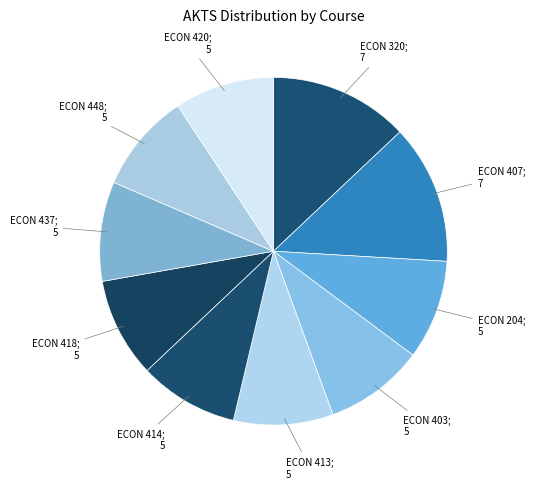

Count the number of slices in the pie.

10